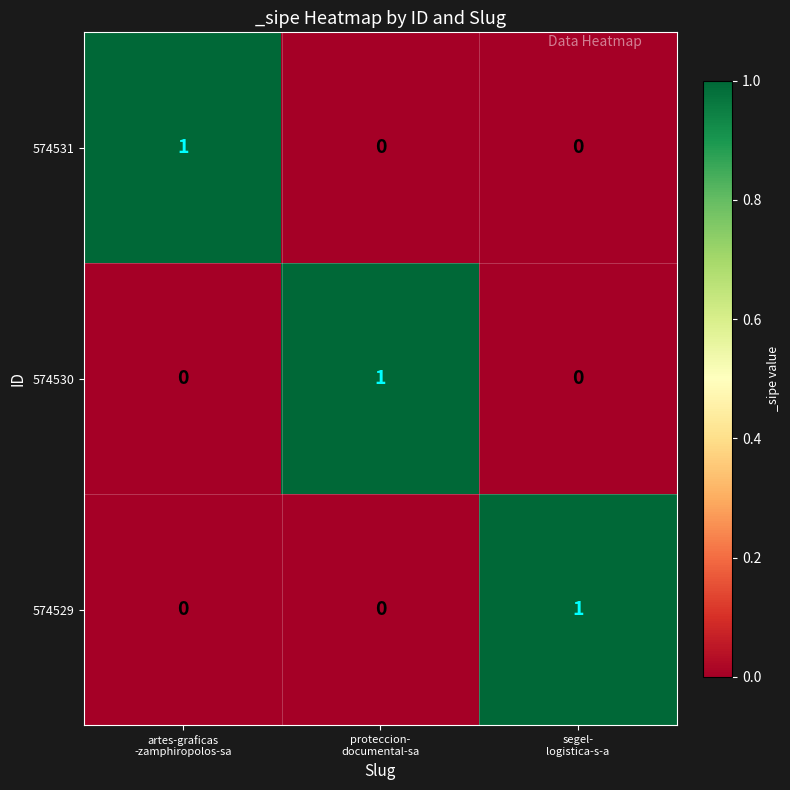

What is the difference between the highest and lowest values at segel-
logistica-s-a?

1